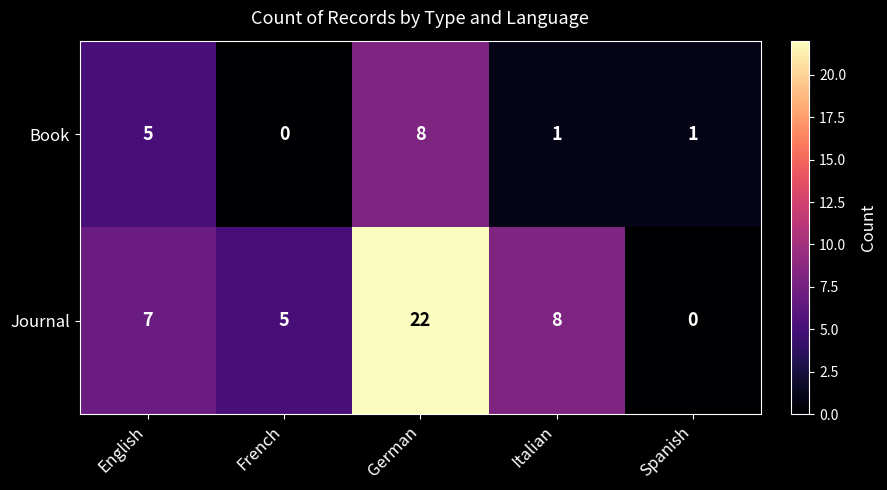

Reading right to left, transcribe all the data shown in this chart.

Book: Spanish=1	Italian=1	German=8	French=0	English=5
Journal: Spanish=0	Italian=8	German=22	French=5	English=7